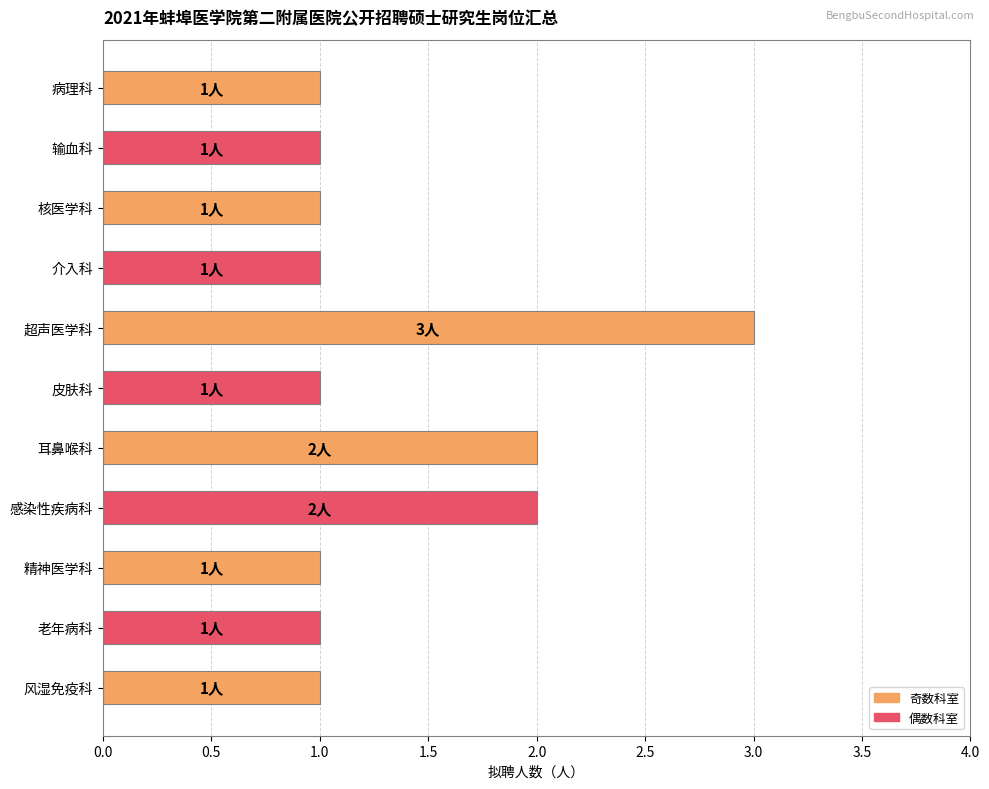

Which category has the highest value across all series?

超声医学科